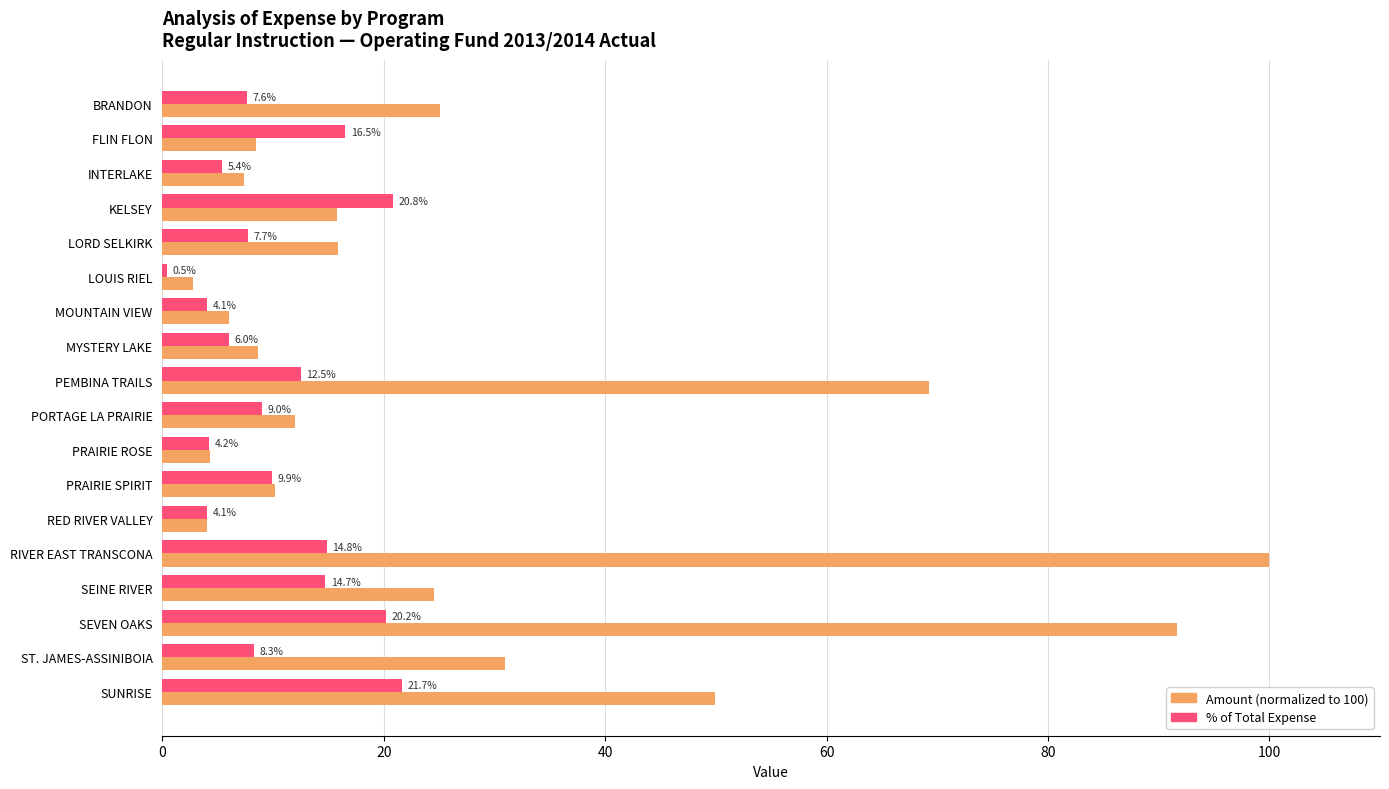

How many distinct data groups are displayed?

2